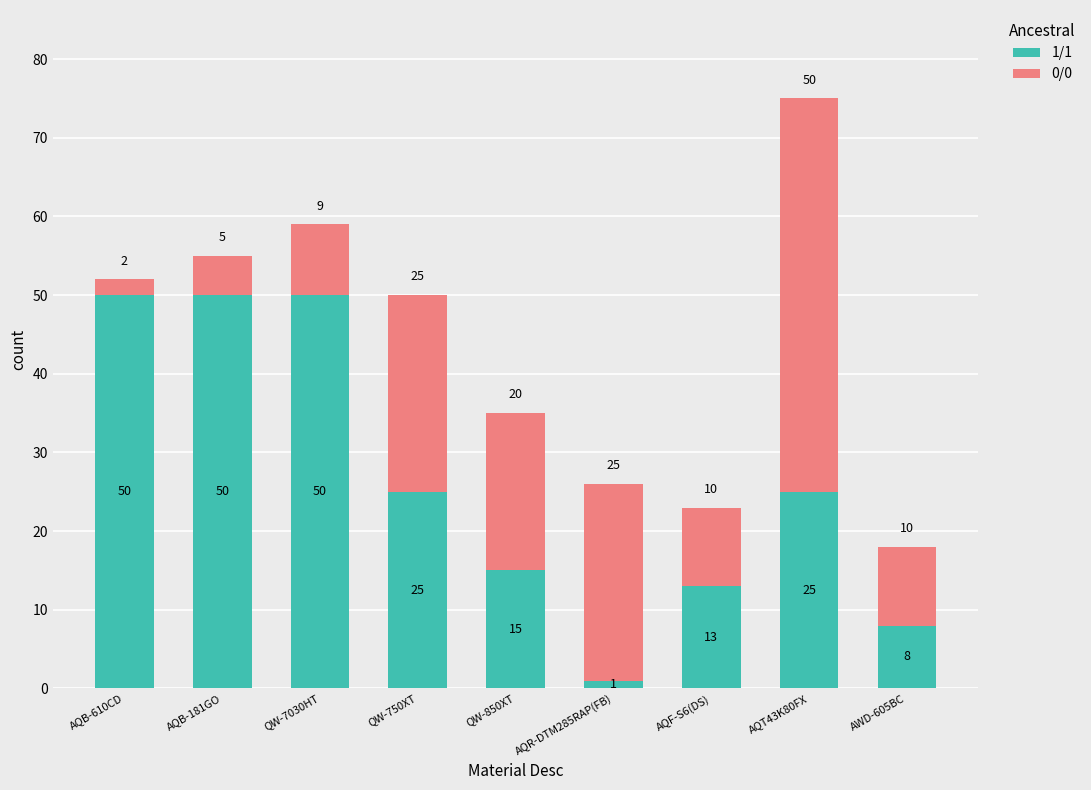

At which label does 1/1 first exceed 25?

AQB-610CD